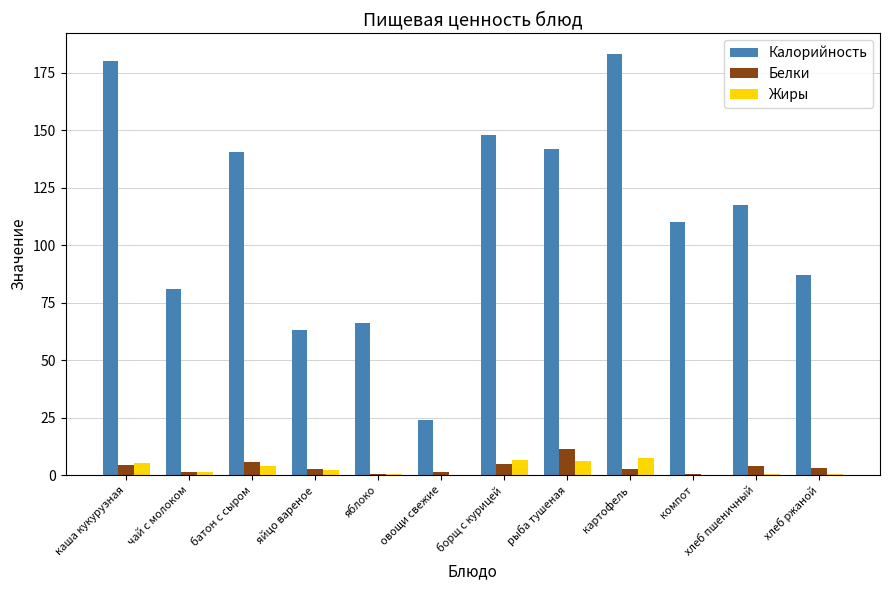

Are the bars grouped side by side (vs. stacked)?

Yes